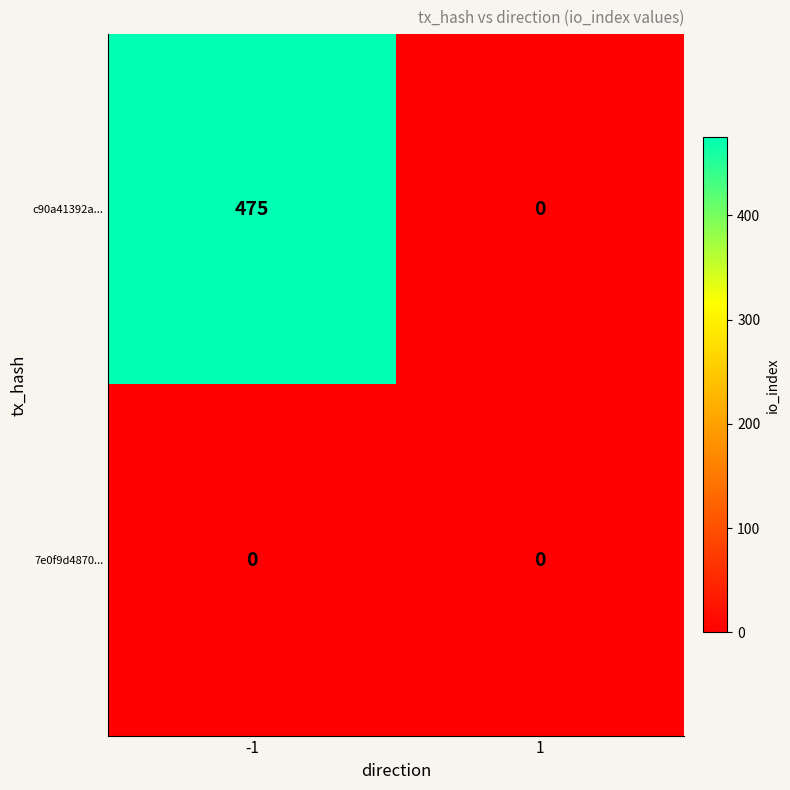

Rank the series by their maximum value, from highest to lowest.

c90a41392a..., 7e0f9d4870...